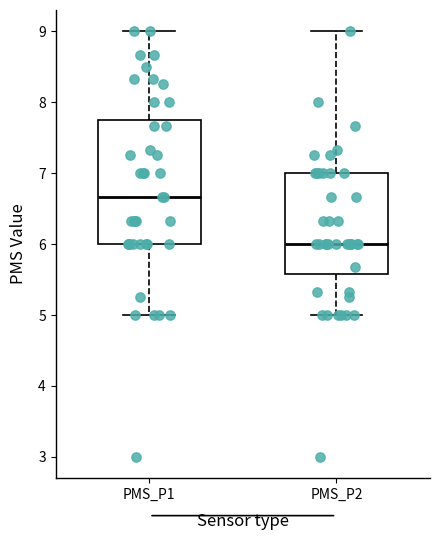

Which box is the tallest, from its lower edge to its upper edge?

PMS_P1